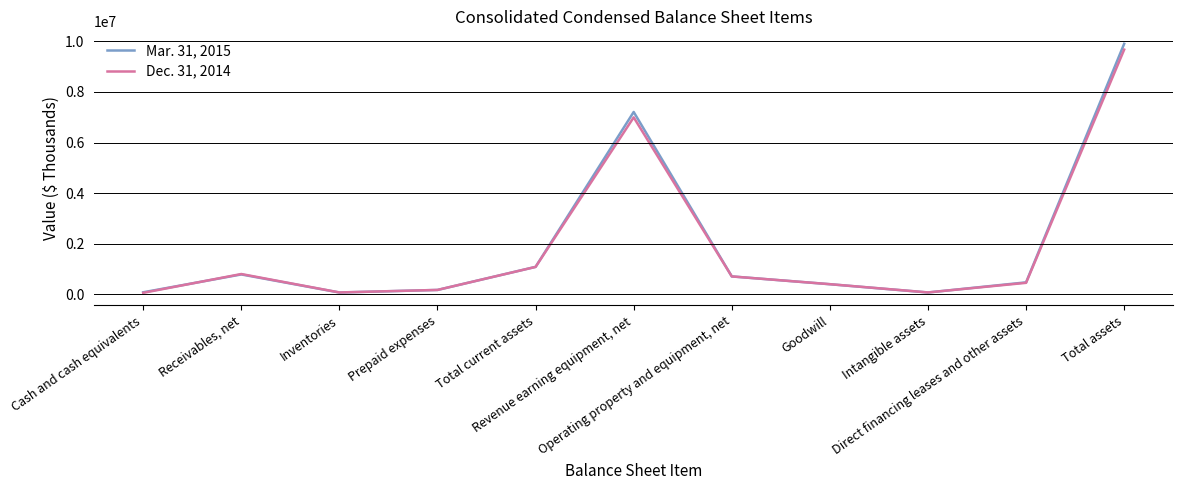

The Dec. 31, 2014 series shows 11982875 at Revenue earning equipment, net. True or false?

False